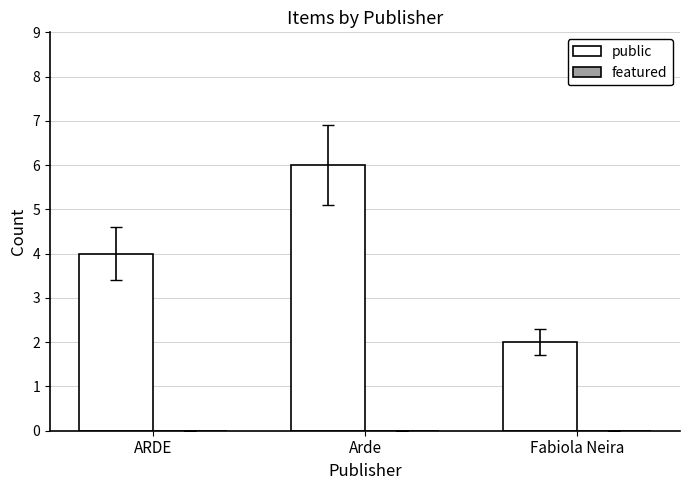

Which label corresponds to the largest value in the chart?

Arde